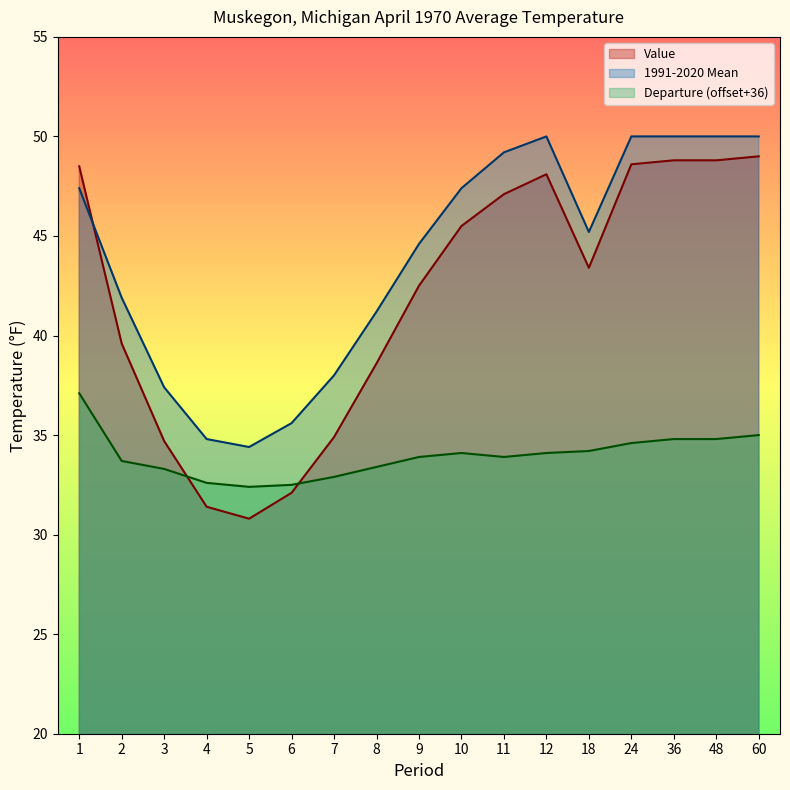

At 6, list the series in order from smallest to largest.

Value, Departure (offset+36), 1991-2020 Mean